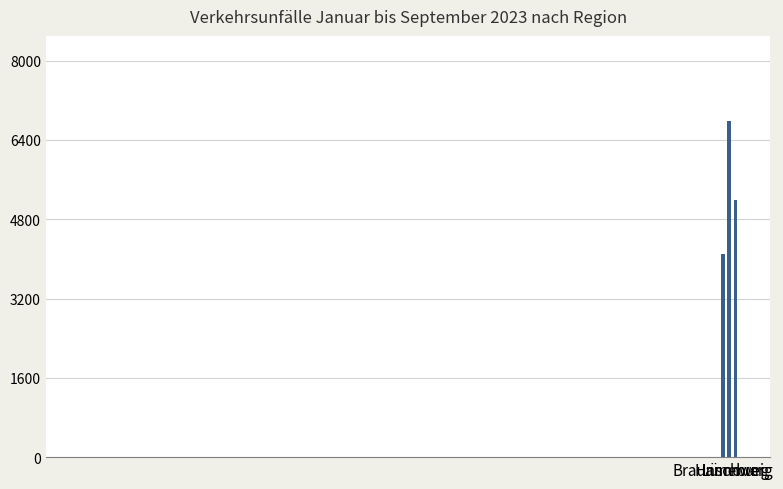

Does the chart contain stacked bars?

No